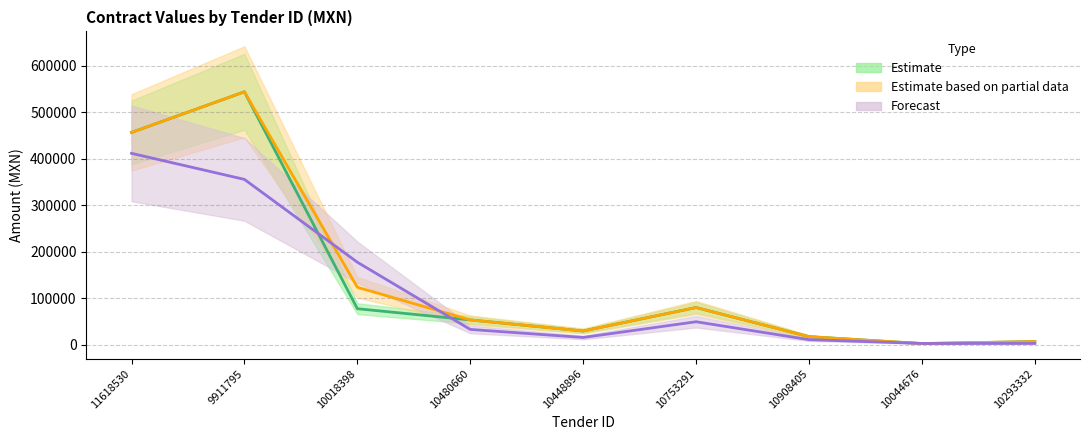

How many lines are shown in the chart?

3